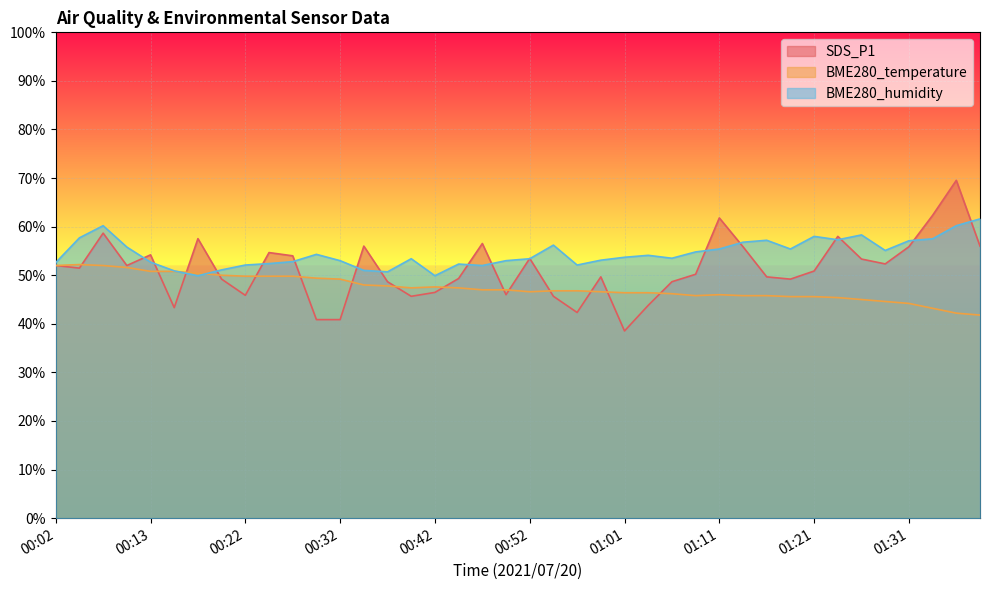

At how many categories does at least one series exceed 62?

2